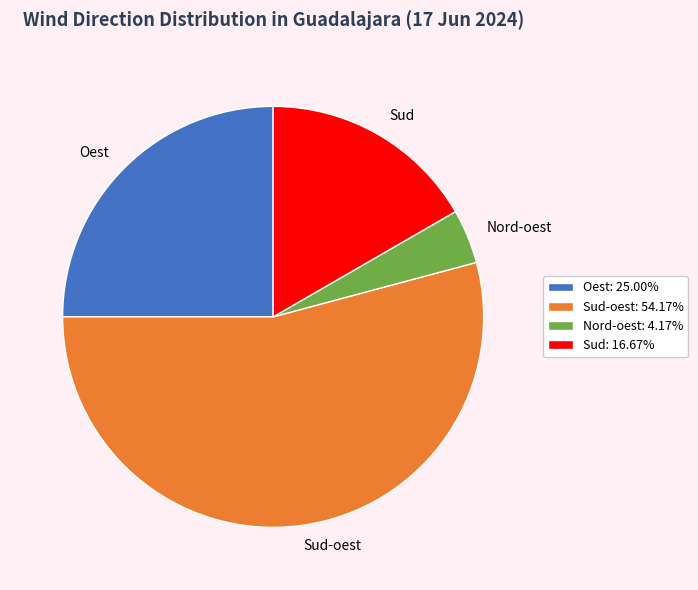

Rank the categories by value from highest to lowest.

Sud-oest, Oest, Sud, Nord-oest